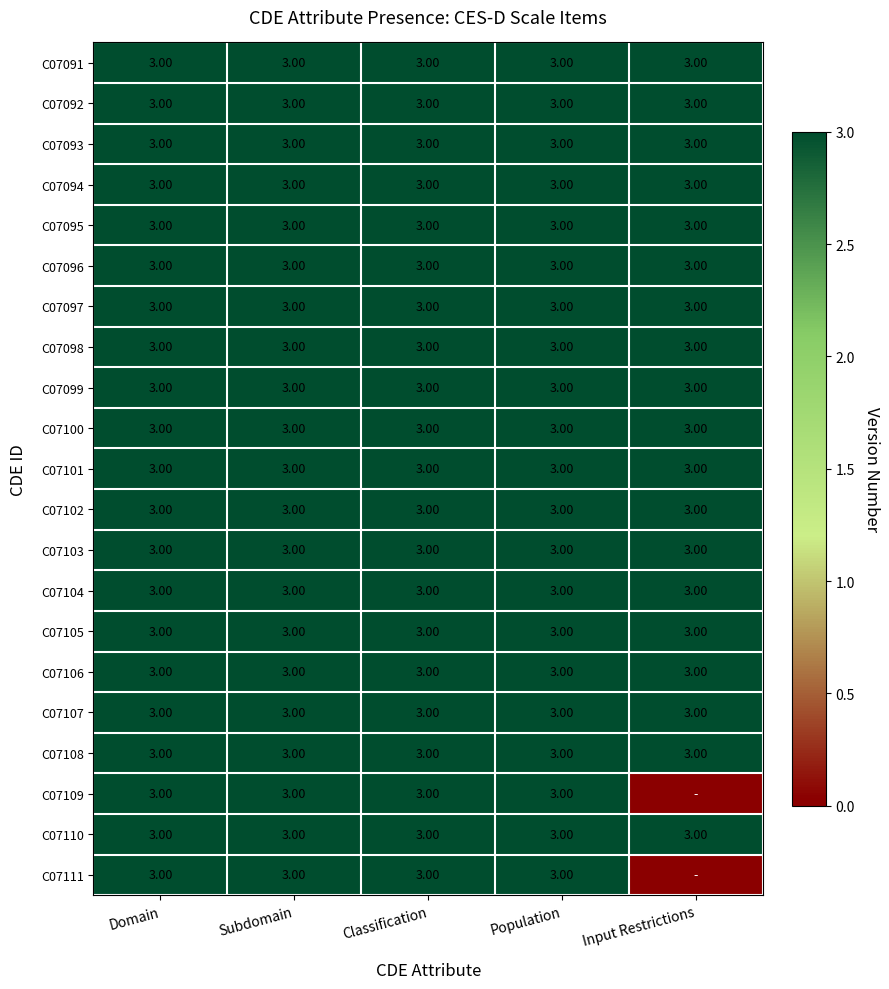

What is the total value across all series at Classification?

63